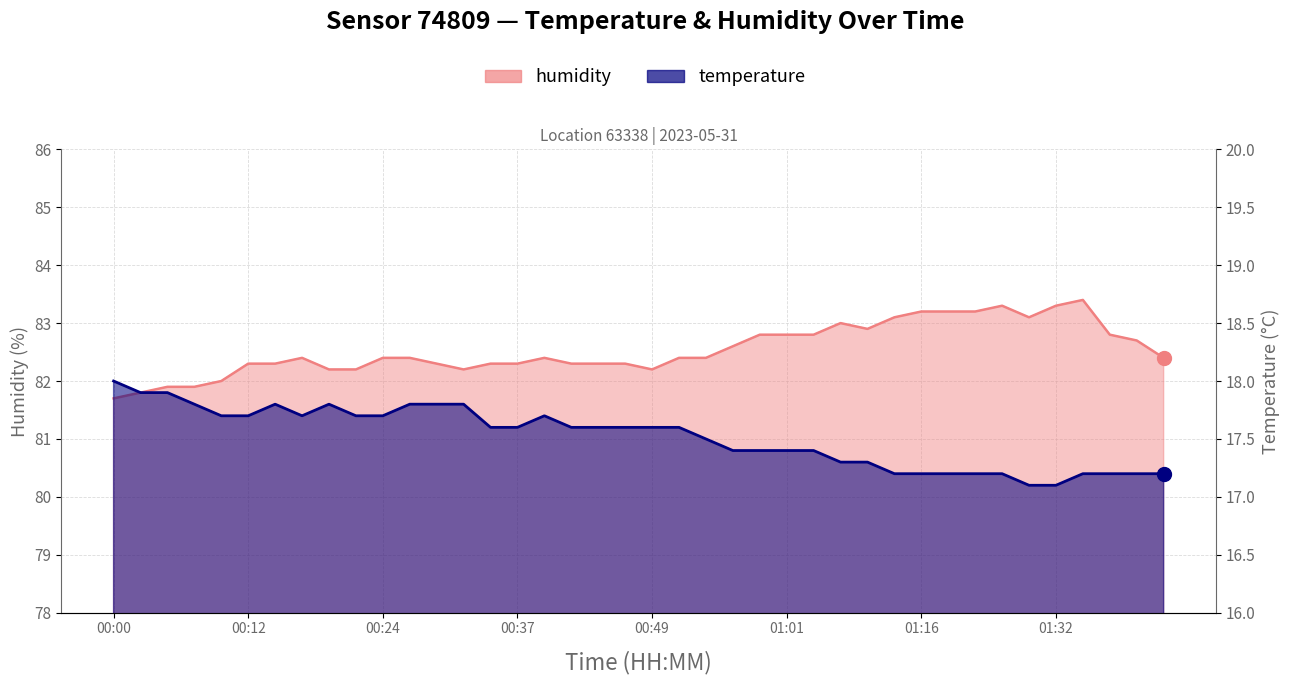

Rank the series by their average value, from lowest to highest.

temperature, humidity